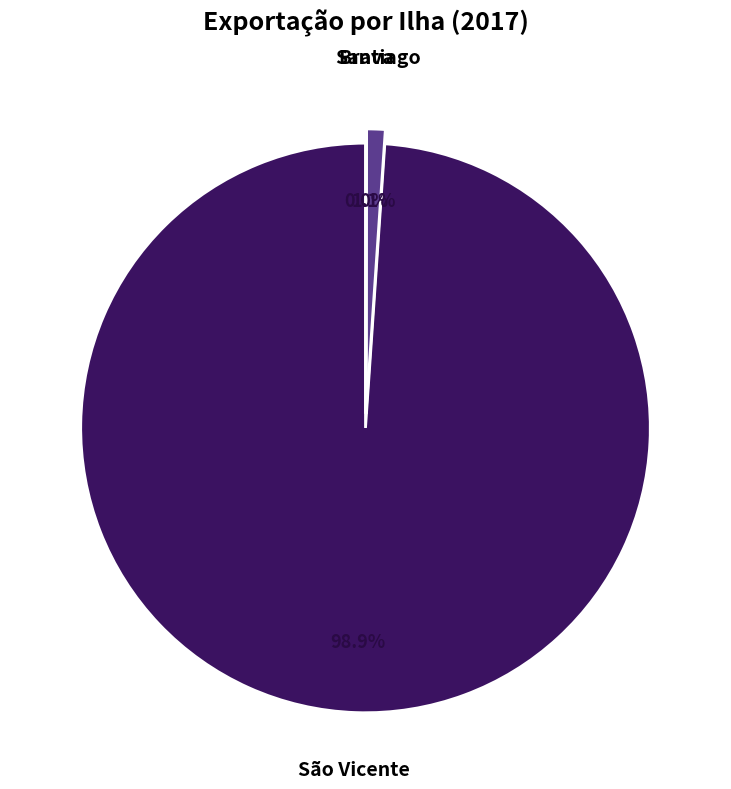

How many segments does this pie chart have?

3